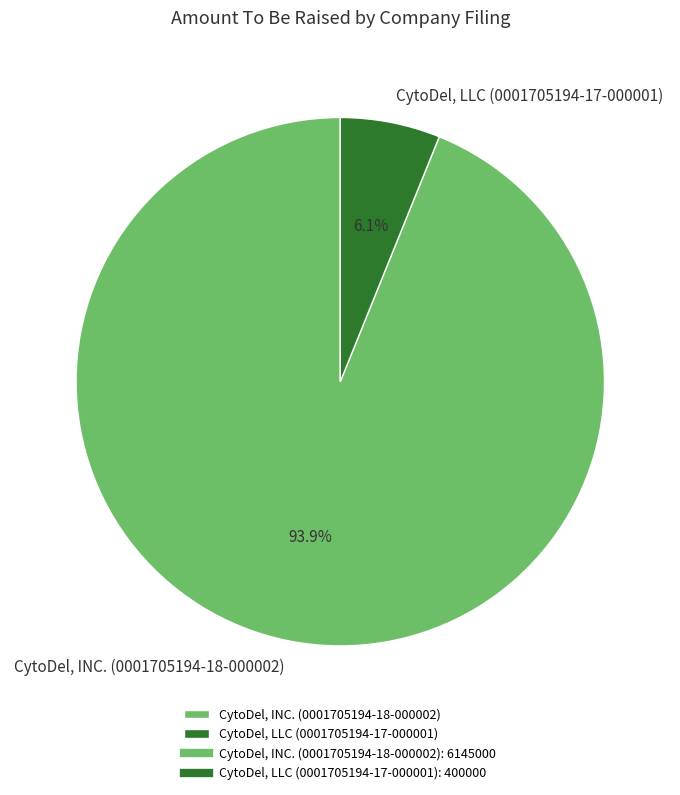

Which category has the biggest portion of the pie?

CytoDel, INC. (0001705194-18-000002)